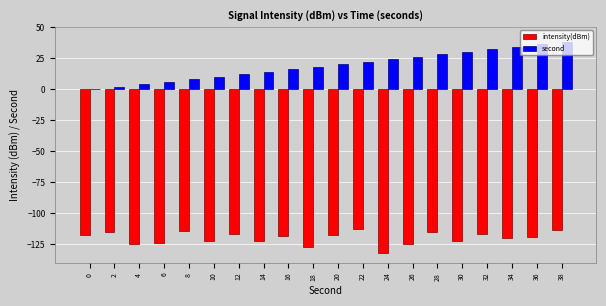

What is the maximum value shown in the chart?

38.0